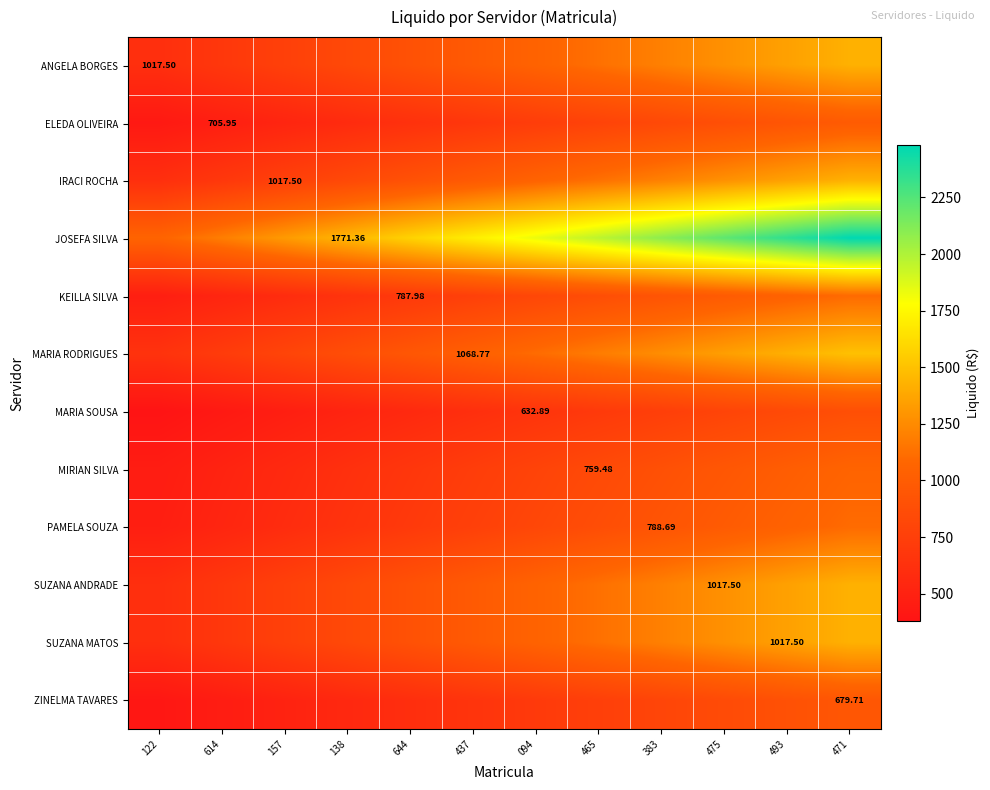

List the labels in order of KEILLA SILVA value, smallest first.

122, 614, 157, 138, 644, 437, 094, 465, 383, 475, 493, 471